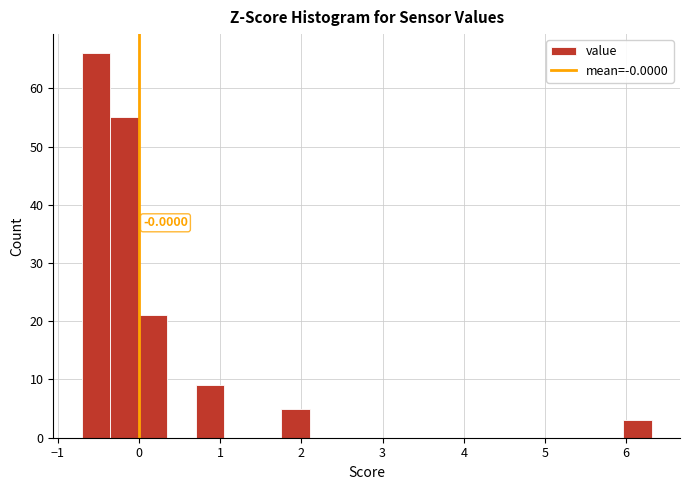

Read against the x-axis, roughly where is the centre of the tallest bar?

-0.5